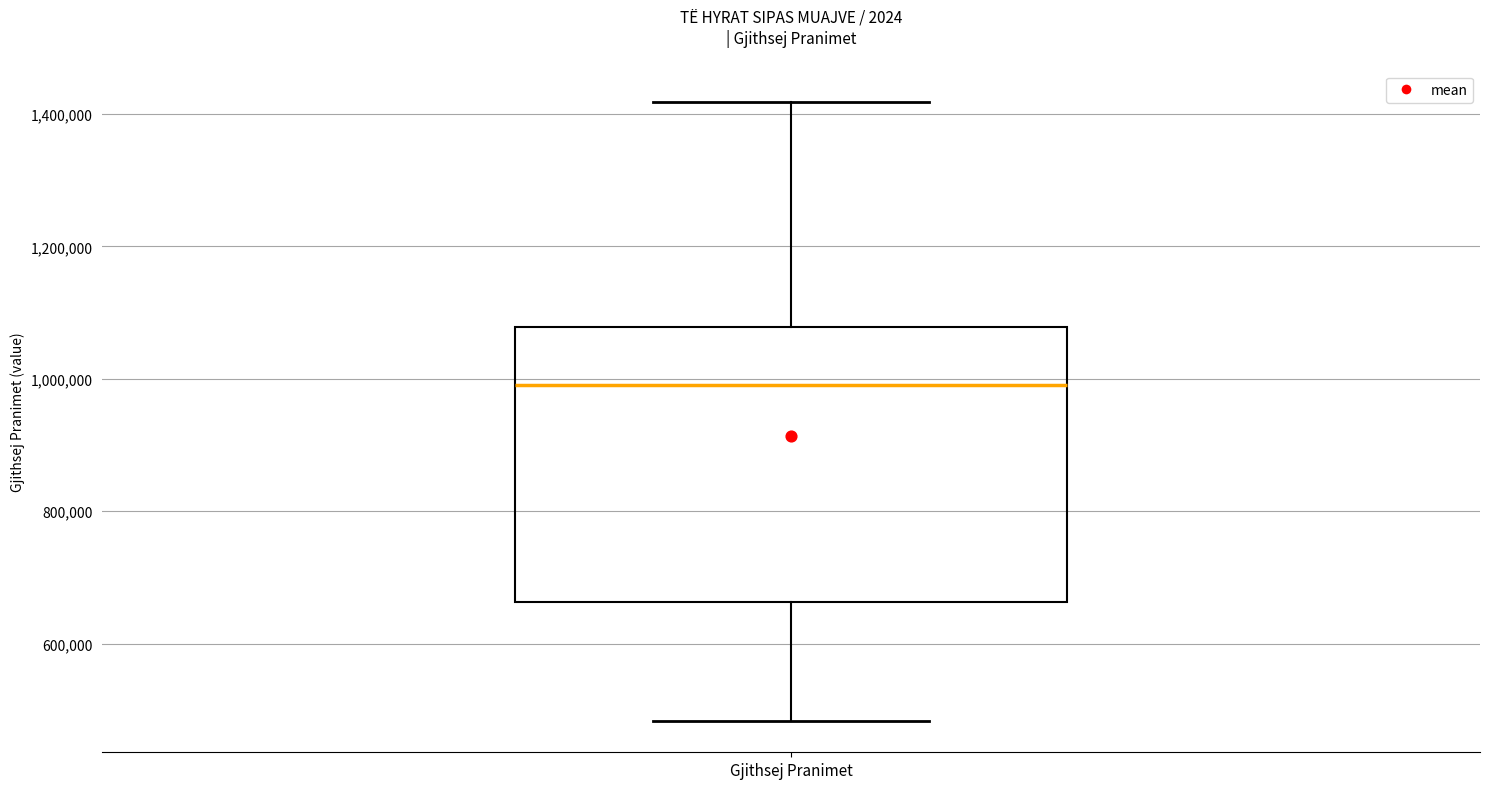

Where does the lower whisker of the box for Gjithsej Pranimet end on the y-axis? The values are not printed on the chart, so give them approximately, as read against the axis.

480000